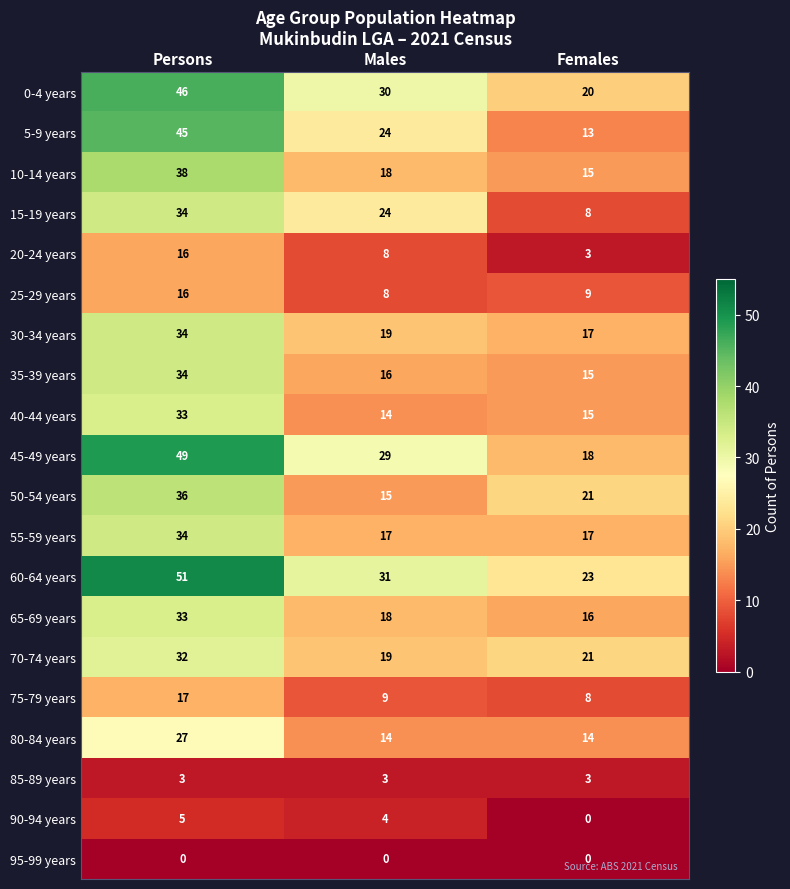

What is the minimum value for 50-54 years?

15